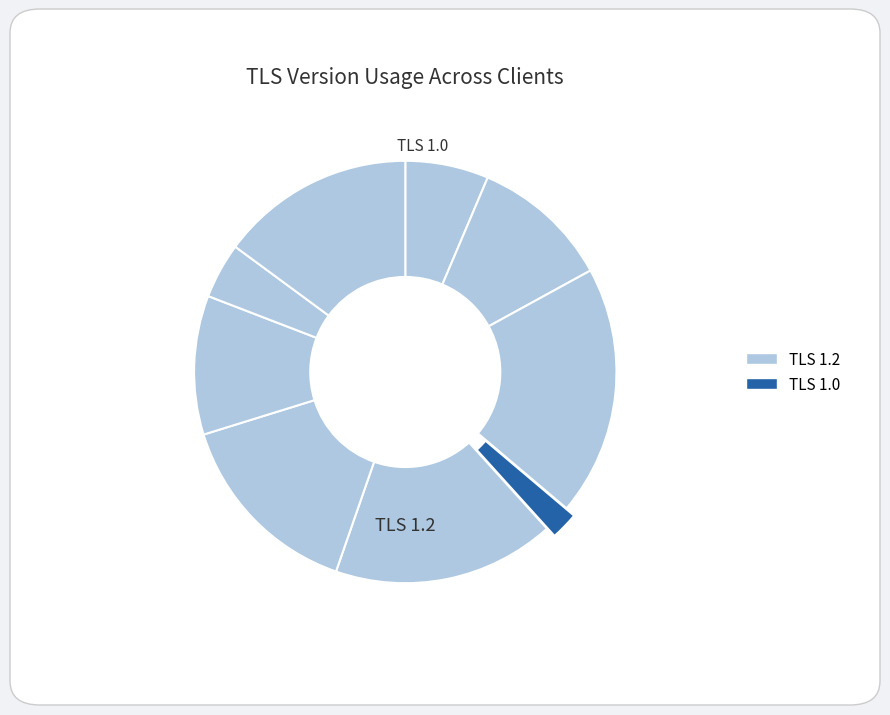

Is there any slice that represents more than half of the pie?

No